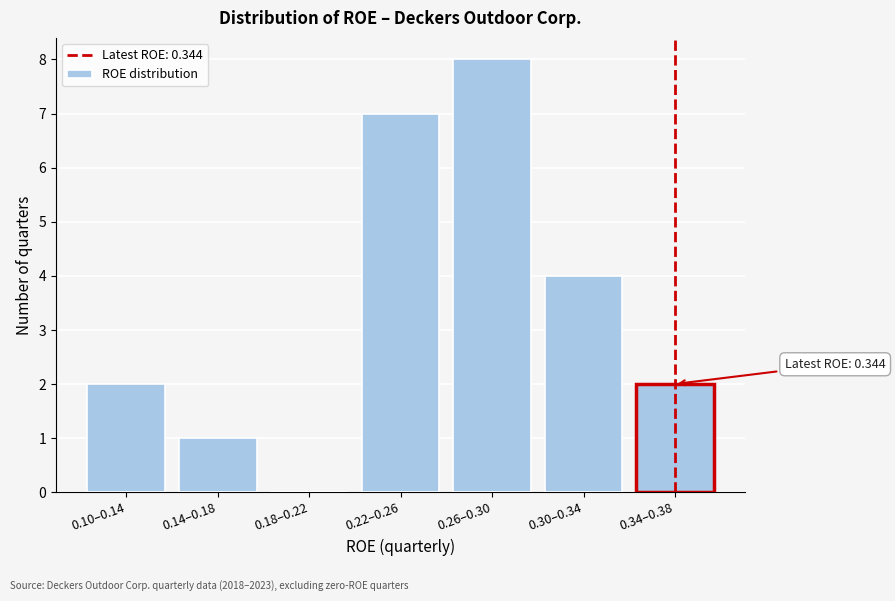

Reading right to left, list all the values displayed in this chart.

0.34–0.38=2	0.30–0.34=4	0.26–0.30=8	0.22–0.26=7	0.18–0.22=0	0.14–0.18=1	0.10–0.14=2